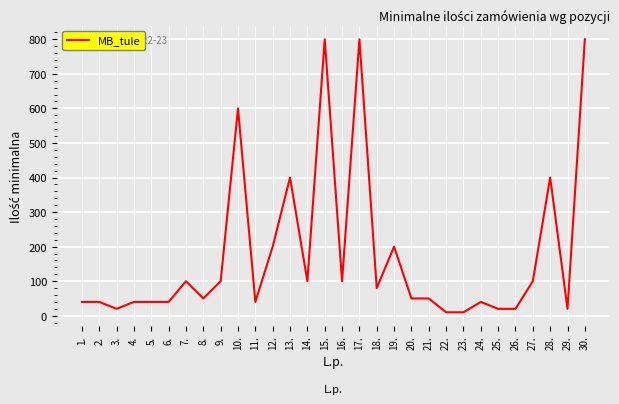

True or false: the data shows 1217 at 30..

False